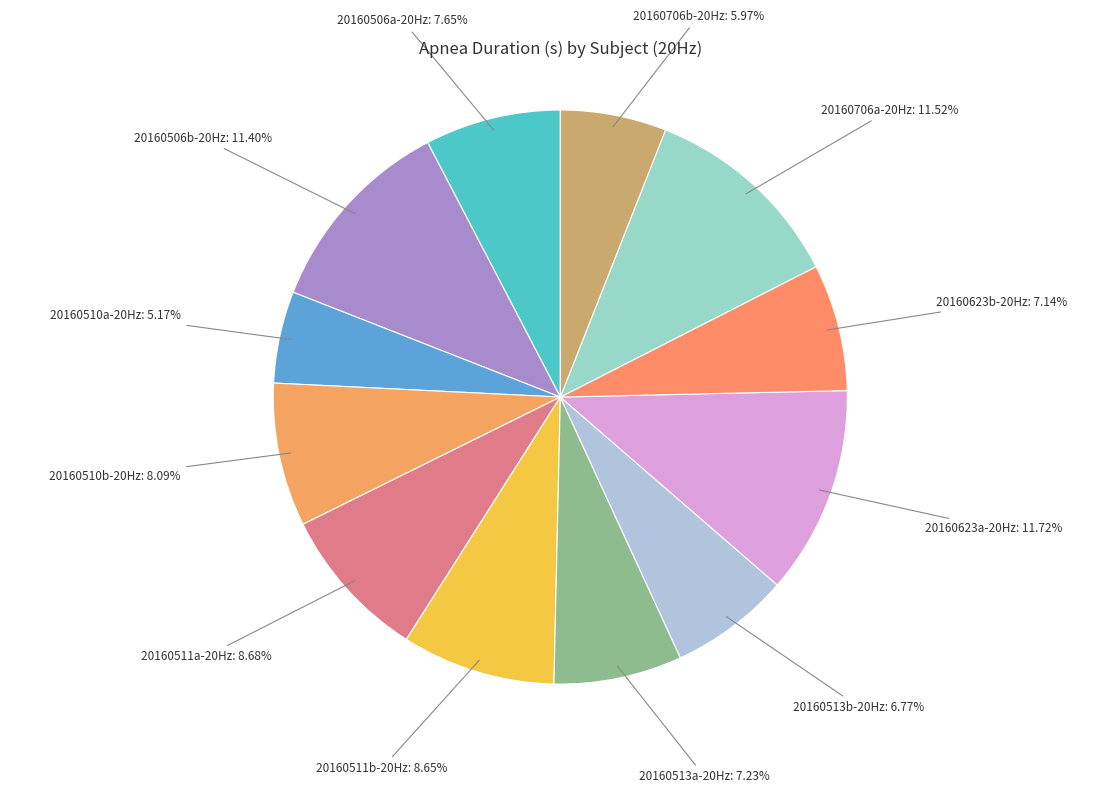

How many slices are in this pie chart?

12